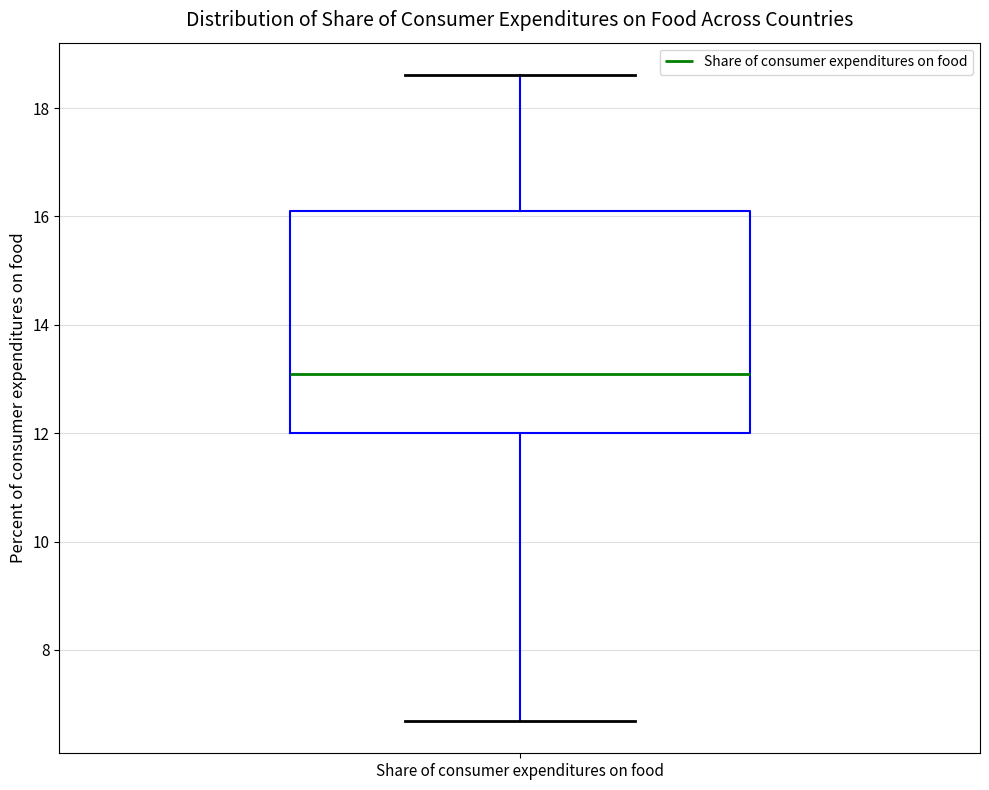

Transcribe this box plot: give where the median line is, the range the box spans, and where the two whiskers end, as read against the y-axis. The values are not printed on the chart, so give them approximately, as read against the axis.

median 13.0, box 12.0 to 16.0, whiskers 6.6 to 18.6